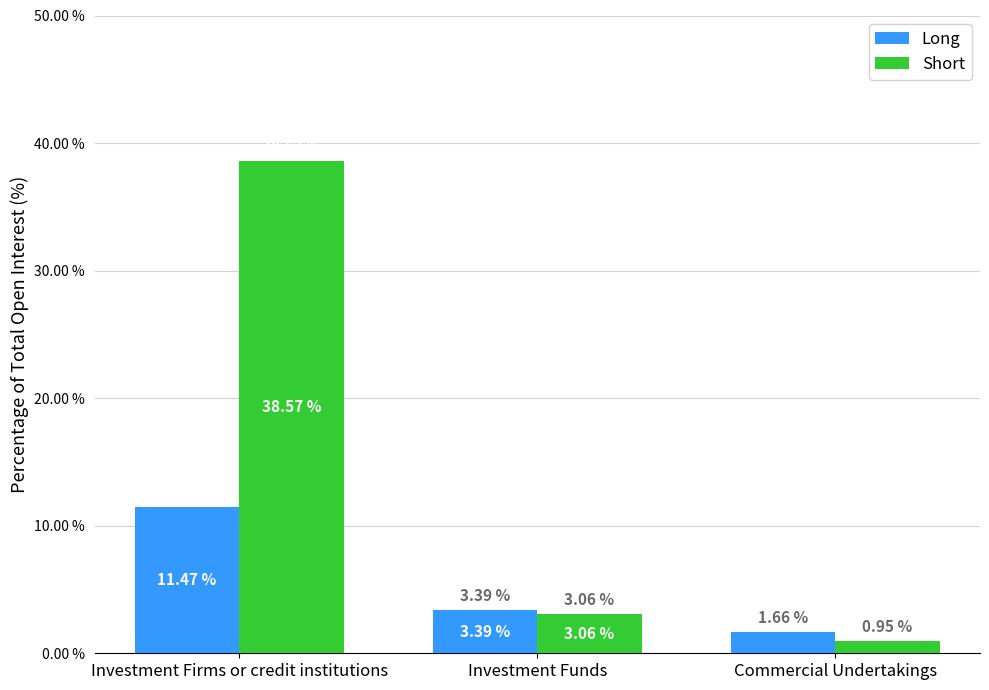

What position from the left is Commercial Undertakings?

3